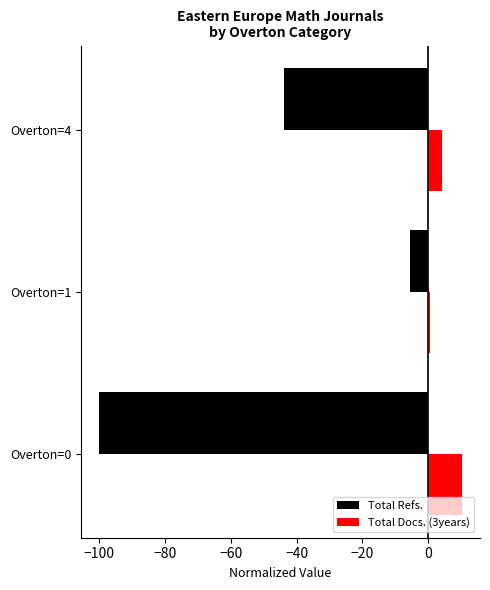

How many data points in Total Refs. are above -43?

1